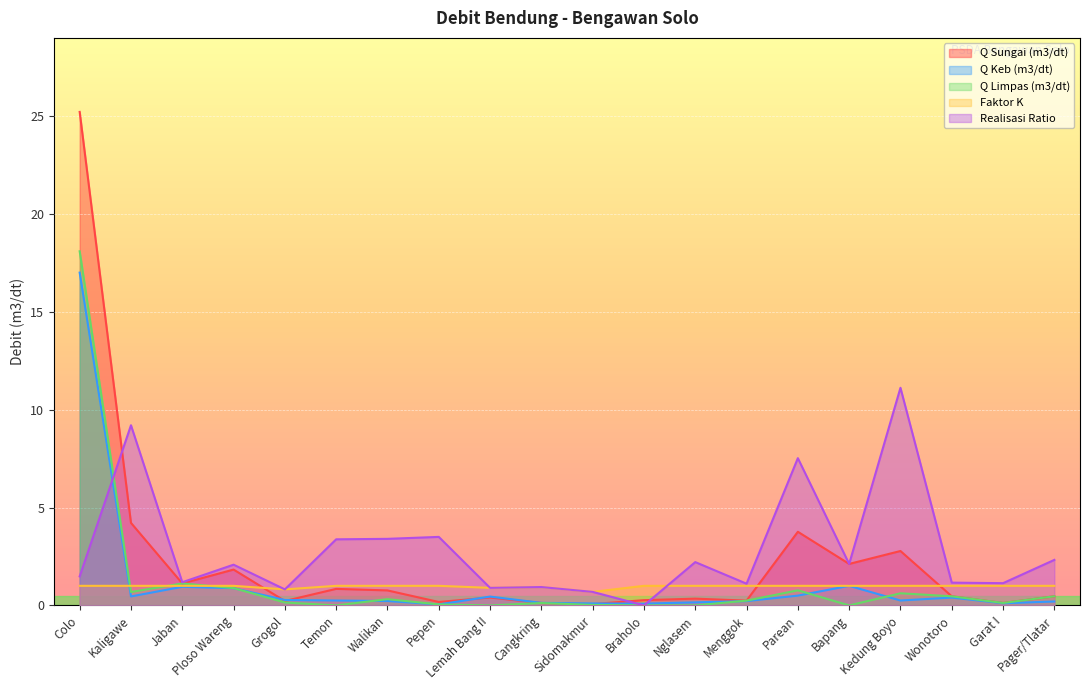

What is the difference between the maximum and minimum values in the Q Limpas (m3/dt) series?

18.1